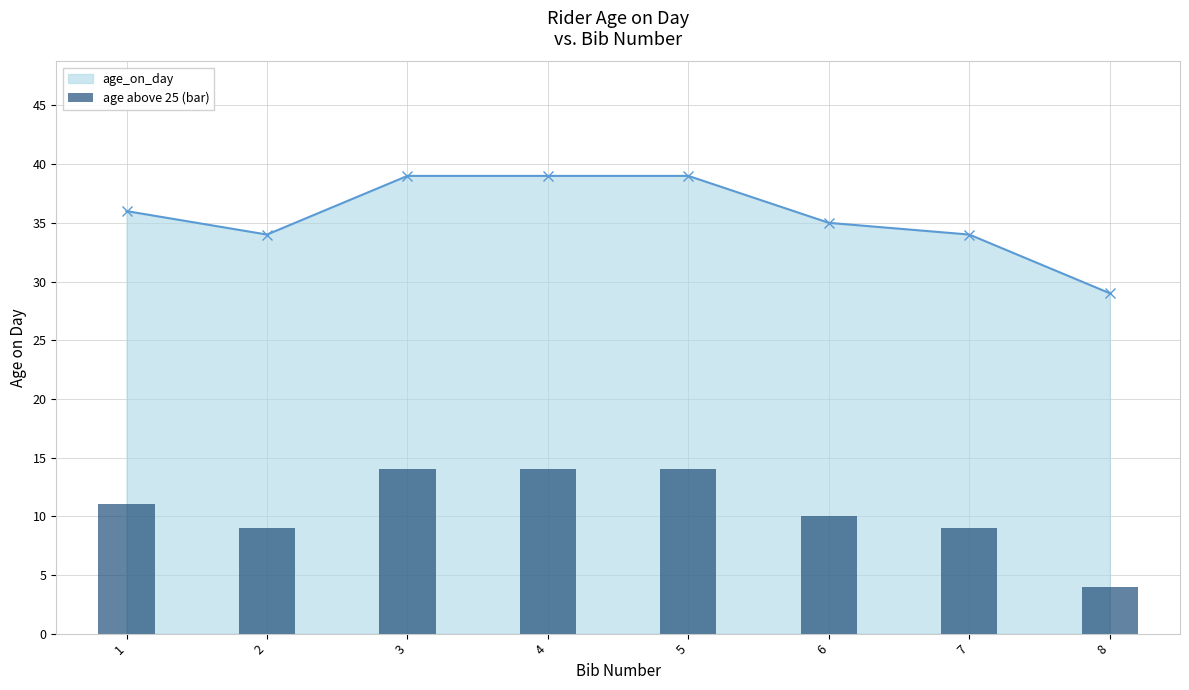

Does the chart contain stacked bars?

No